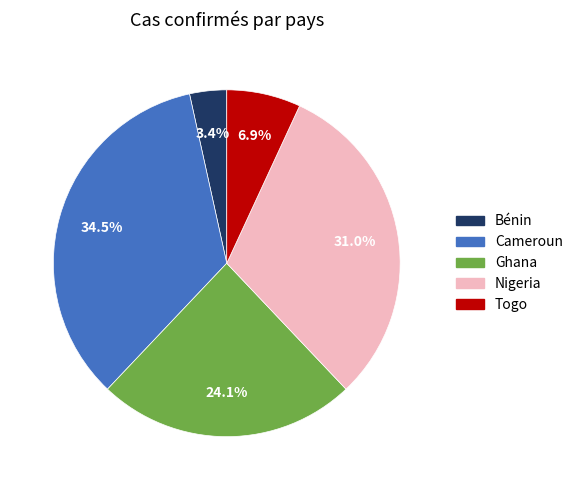

Is it true that Cameroun is 48% of the pie?

False